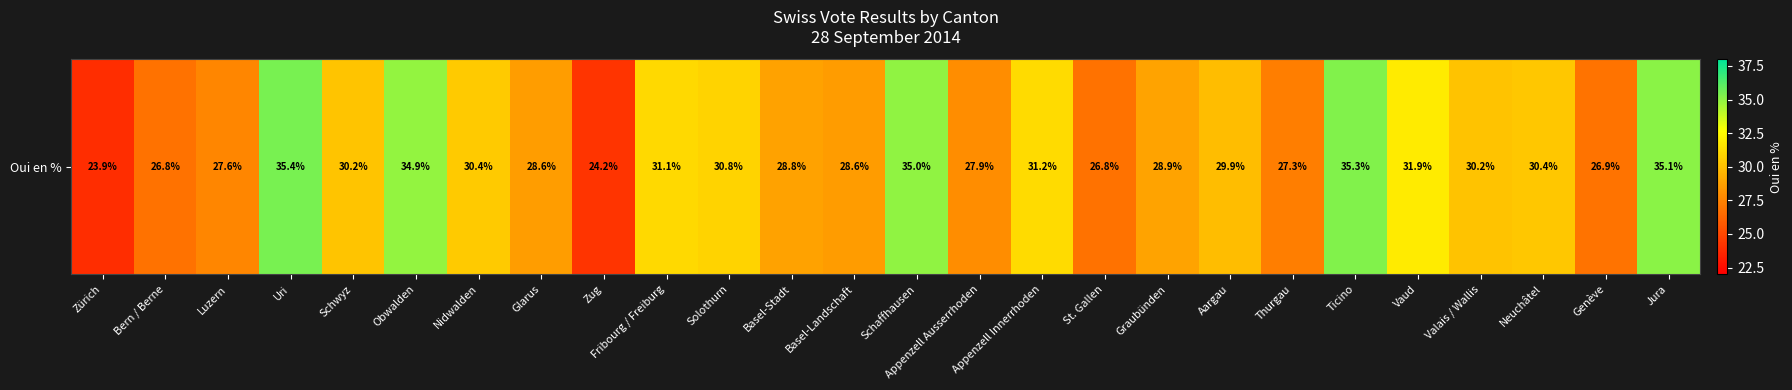

What is the difference between the second highest and minimum values?

11.4